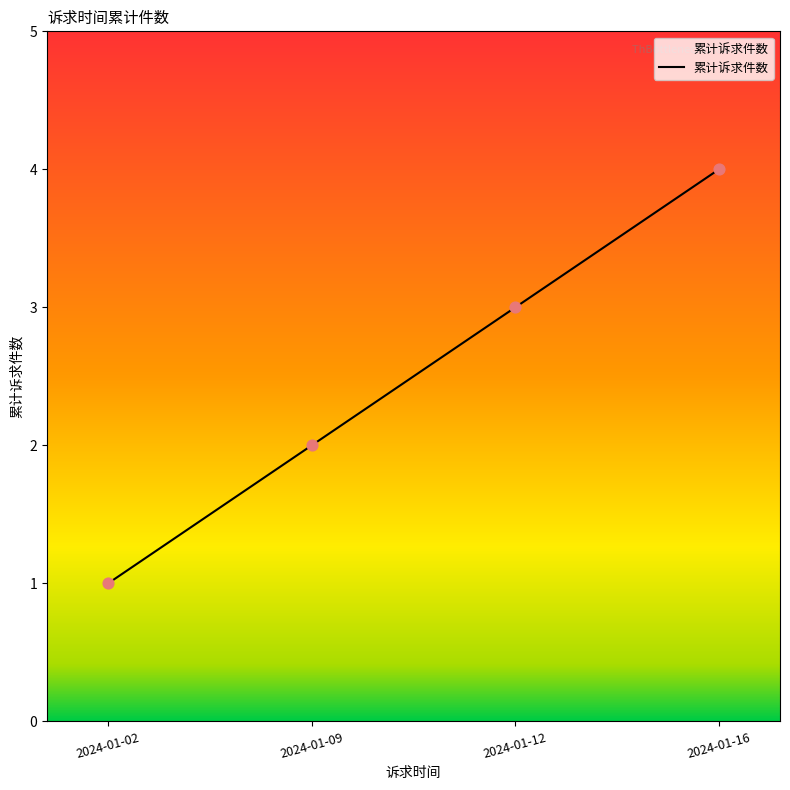

What is the ratio of the value at 2024-01-16 to the value at 2024-01-02?

4.0